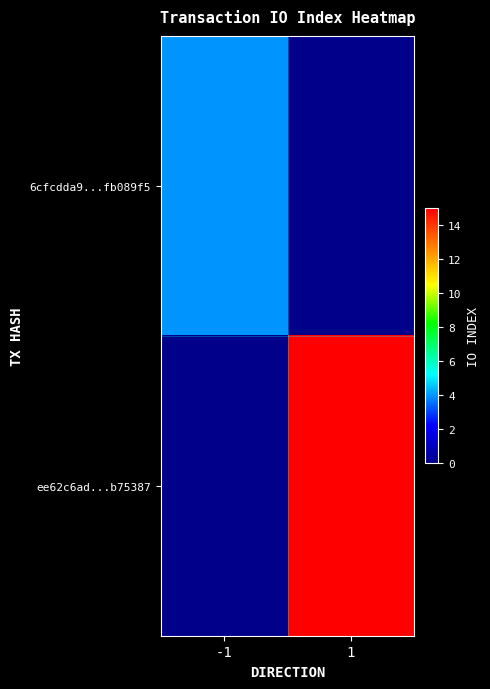

Reading right to left, transcribe all the data shown in this chart.

6cfcdda9...fb089f5: 1=0	-1=4
ee62c6ad...b75387: 1=15	-1=0